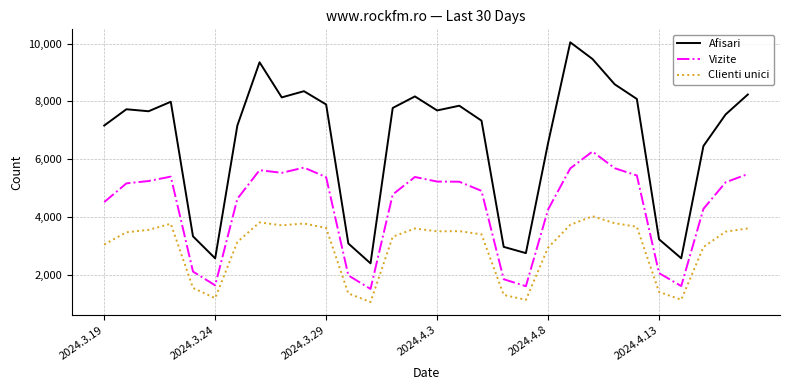

What is the difference between the second highest and second lowest values in the Afisari series?

6896